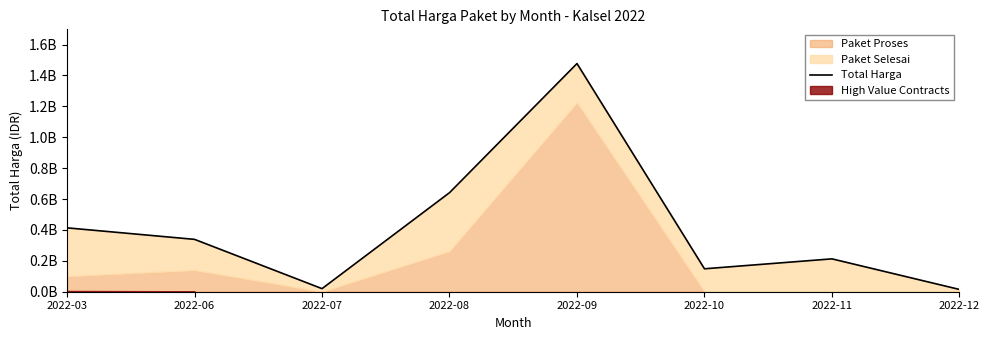

Rank the categories by value from lowest to highest.

2022-12, 2022-07, 2022-10, 2022-11, 2022-06, 2022-03, 2022-08, 2022-09